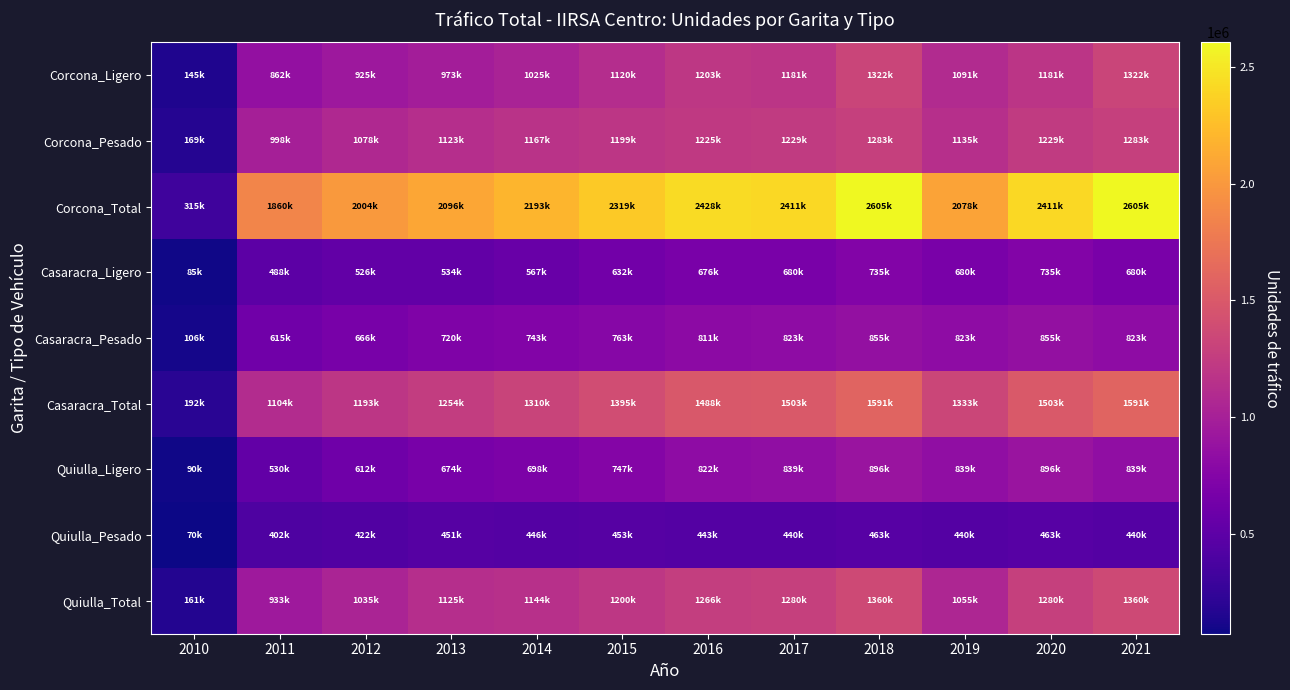

Reading left to right, extract all data points from this chart.

Corcona_Ligero: 2010=145560	2011=862206	2012=925768	2013=973044	2014=1025585	2015=1120055	2016=1203565	2017=1181837	2018=1322044	2019=1091288	2020=1181837	2021=1322044
Corcona_Pesado: 2010=169990	2011=998242	2012=1078566	2013=1123443	2014=1167659	2015=1199317	2016=1225140	2017=1229405	2018=1283049	2019=1135649	2020=1229405	2021=1283049
Corcona_Total: 2010=315550	2011=1860448	2012=2004334	2013=2096487	2014=2193244	2015=2319372	2016=2428705	2017=2411242	2018=2605093	2019=2078065	2020=2411242	2021=2605093
Casaracra_Ligero: 2010=85502	2011=488128	2012=526985	2013=534374	2014=567268	2015=632128	2016=676663	2017=680625	2018=735644	2019=680625	2020=735644	2021=680625
Casaracra_Pesado: 2010=106668	2011=615944	2012=666681	2013=720391	2014=743280	2015=763858	2016=811702	2017=823143	2018=855767	2019=823143	2020=855767	2021=823143
Casaracra_Total: 2010=192170	2011=1104072	2012=1193666	2013=1254765	2014=1310548	2015=1395986	2016=1488365	2017=1503768	2018=1591411	2019=1333035	2020=1503768	2021=1591411
Quiulla_Ligero: 2010=90564	2011=530388	2012=612881	2013=674378	2014=698137	2015=747007	2016=822462	2017=839342	2018=896832	2019=839342	2020=896832	2021=839342
Quiulla_Pesado: 2010=70836	2011=402788	2012=422757	2013=451494	2014=446644	2015=453584	2016=443787	2017=440903	2018=463835	2019=440903	2020=463835	2021=440903
Quiulla_Total: 2010=161400	2011=933176	2012=1035638	2013=1125872	2014=1144781	2015=1200591	2016=1266249	2017=1280245	2018=1360667	2019=1055791	2020=1280245	2021=1360667